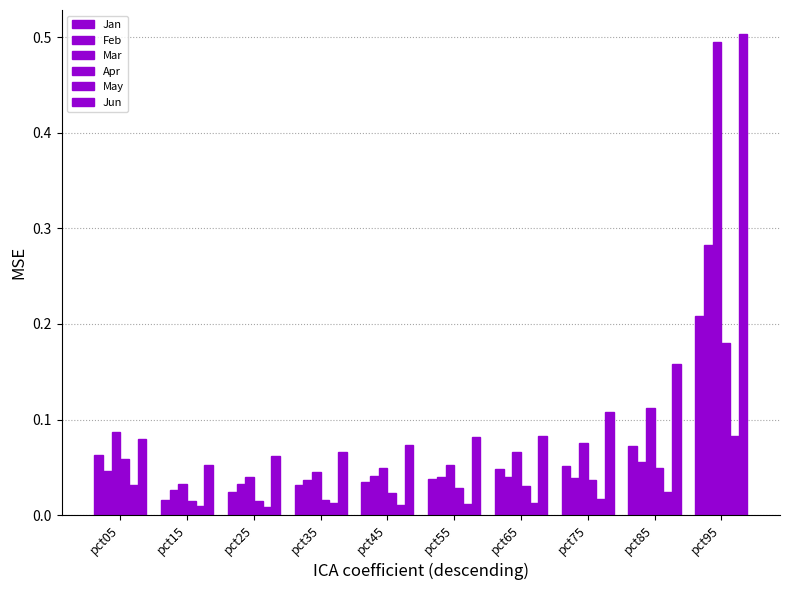

Which series has the largest total across all categories?

Jun